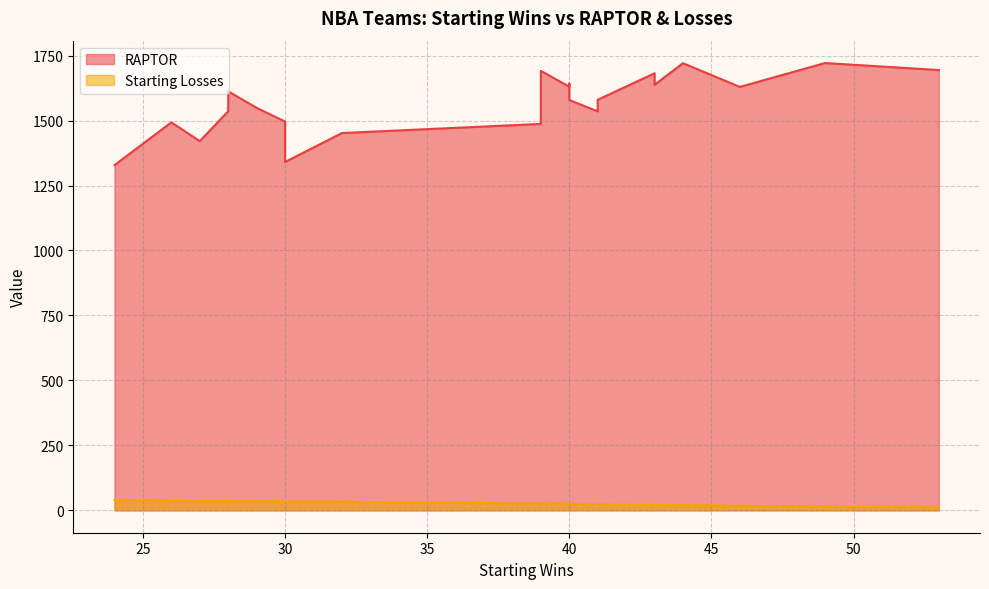

The RAPTOR series shows 534.0 at 53. True or false?

False